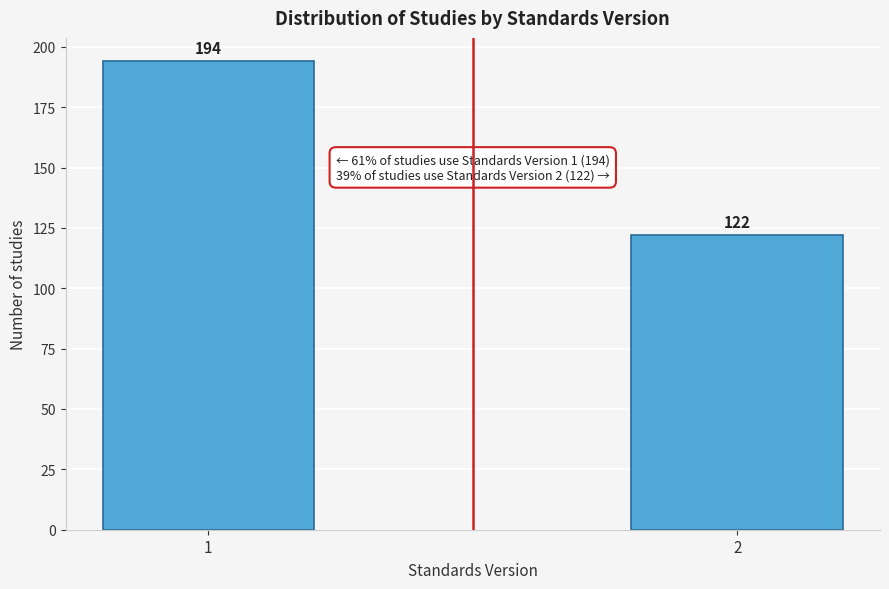

Reading left to right, what are all the values shown in this chart?

194	122